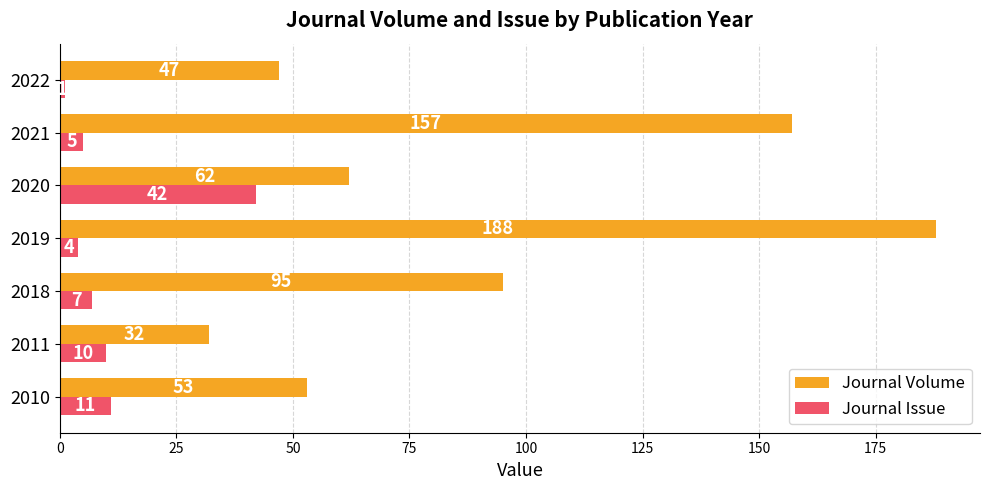

The Journal Issue series shows 10 at 2011. True or false?

True